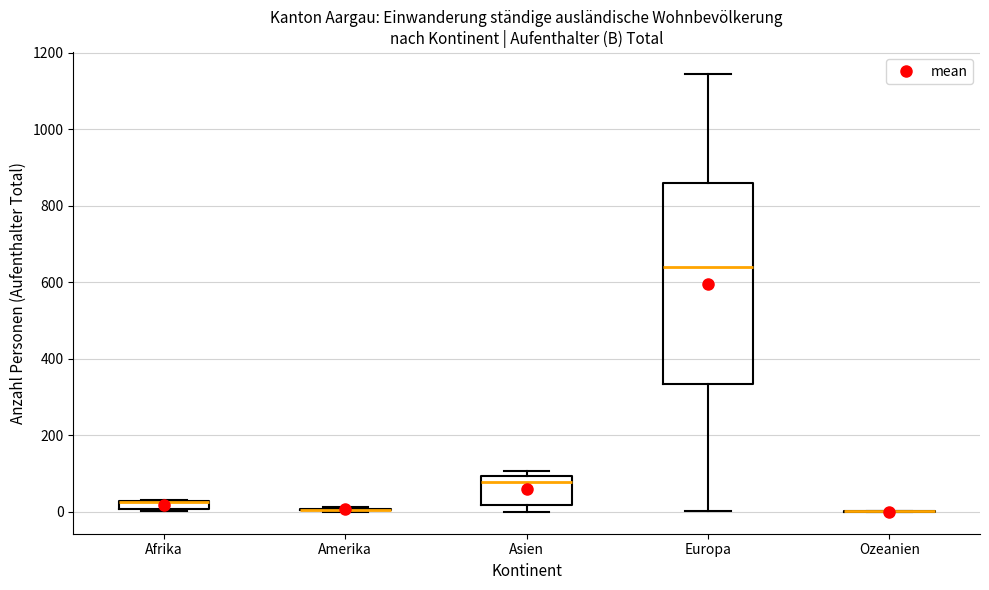

Where is the upper edge of the box for Europa on the y-axis? The values are not printed on the chart, so give them approximately, as read against the axis.

860